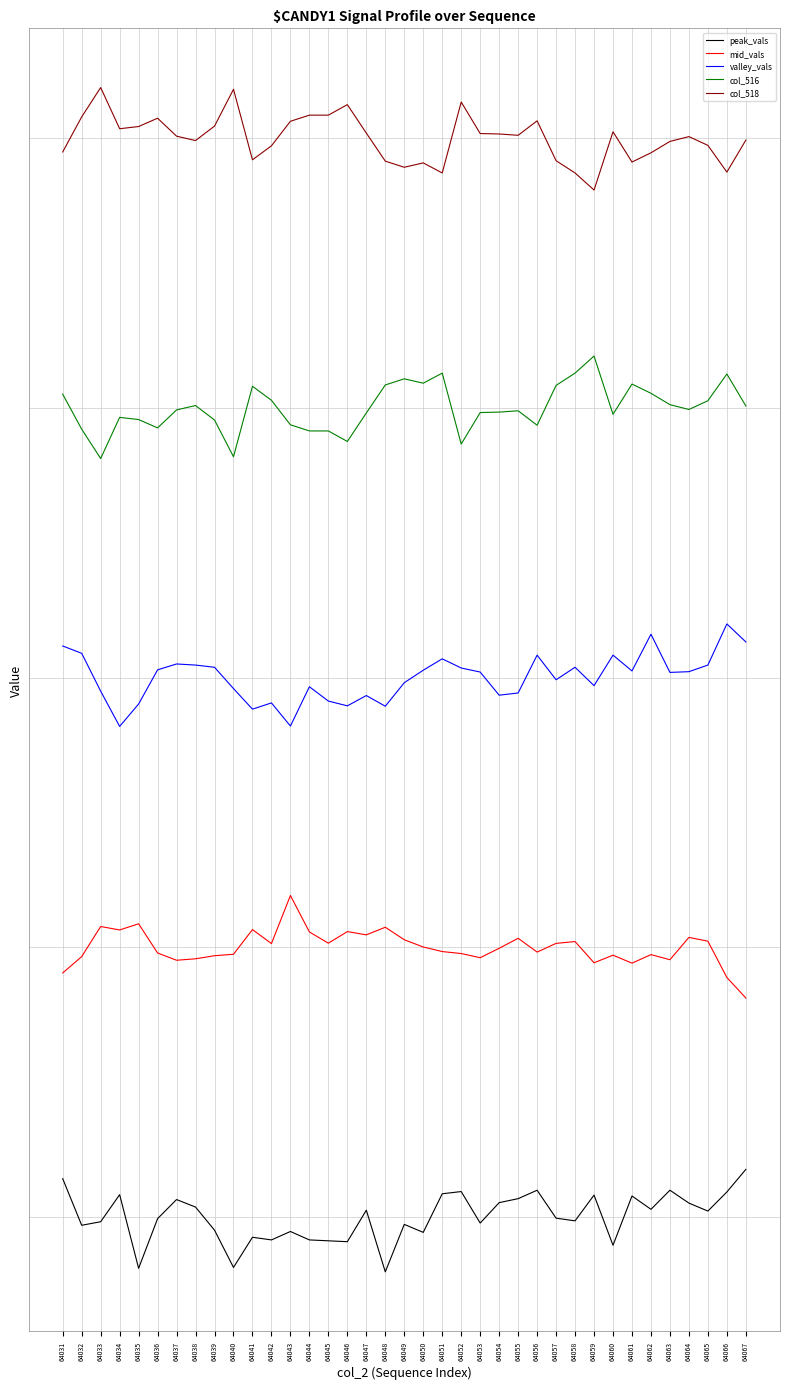

What are all the series names shown in the legend?

peak_vals, mid_vals, valley_vals, col_516, col_518